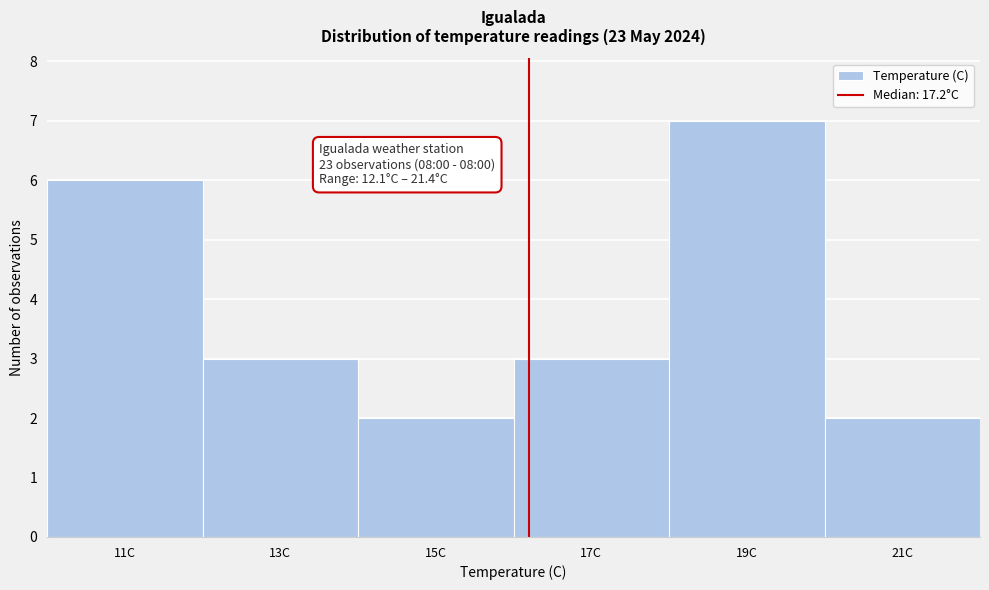

Reading left to right, extract all data points from this chart.

11C=6	13C=3	15C=2	17C=3	19C=7	21C=2